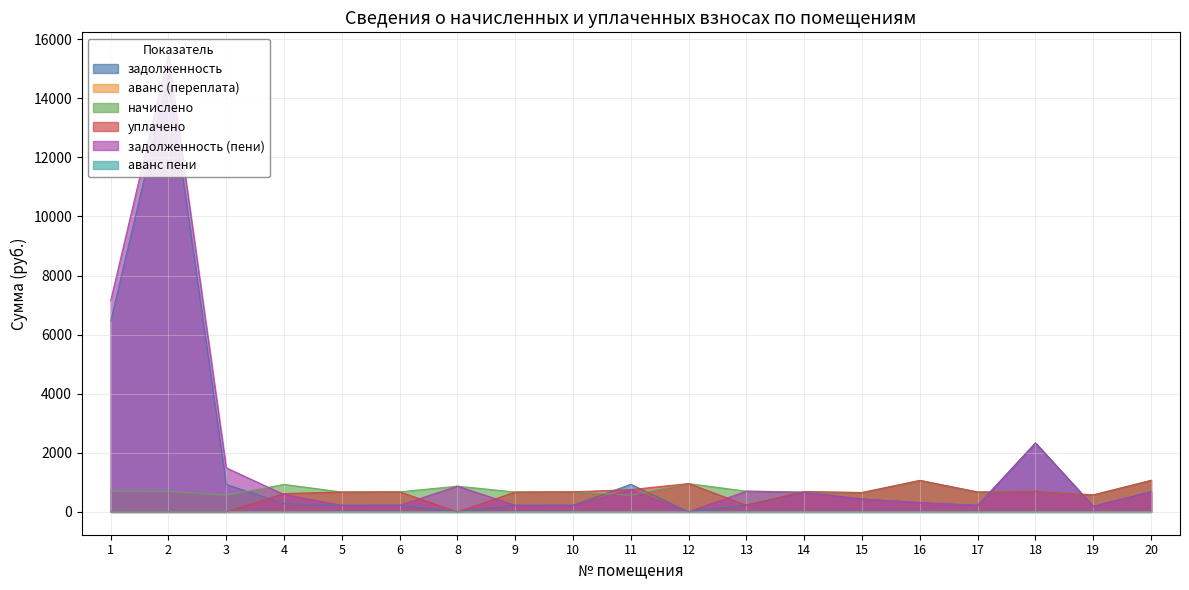

What are all the series names shown in the legend?

задолженность, аванс (переплата), начислено, уплачено, задолженность (пени), аванс пени